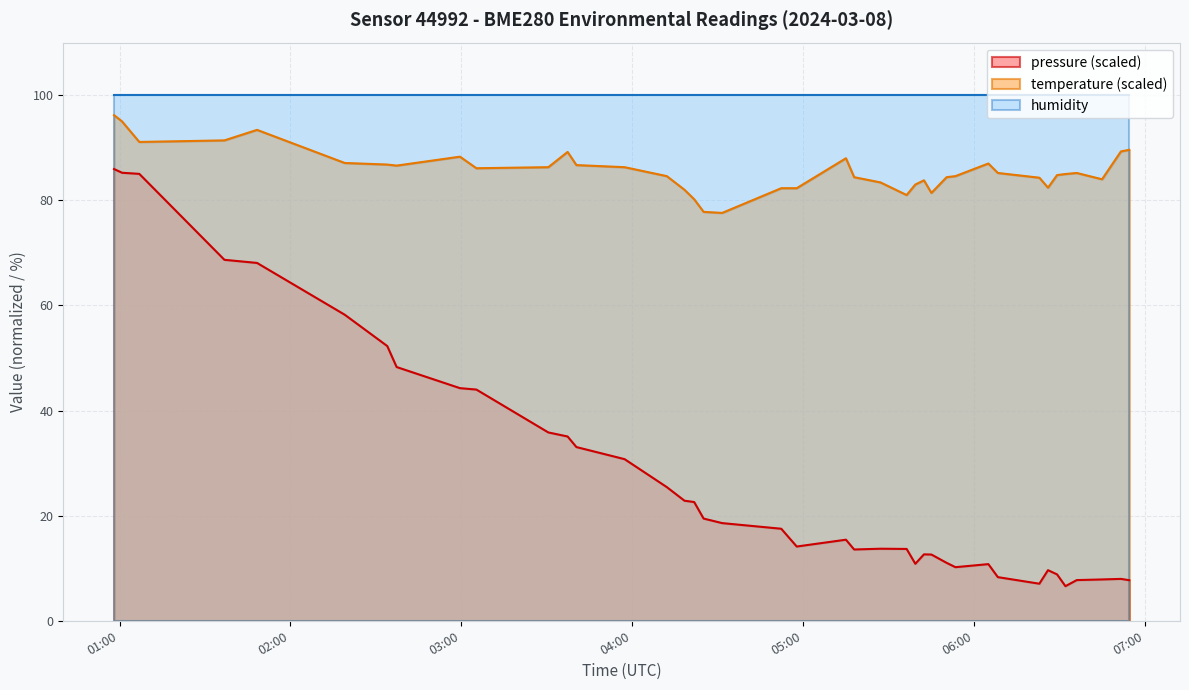

Which series has the largest total across all categories?

humidity